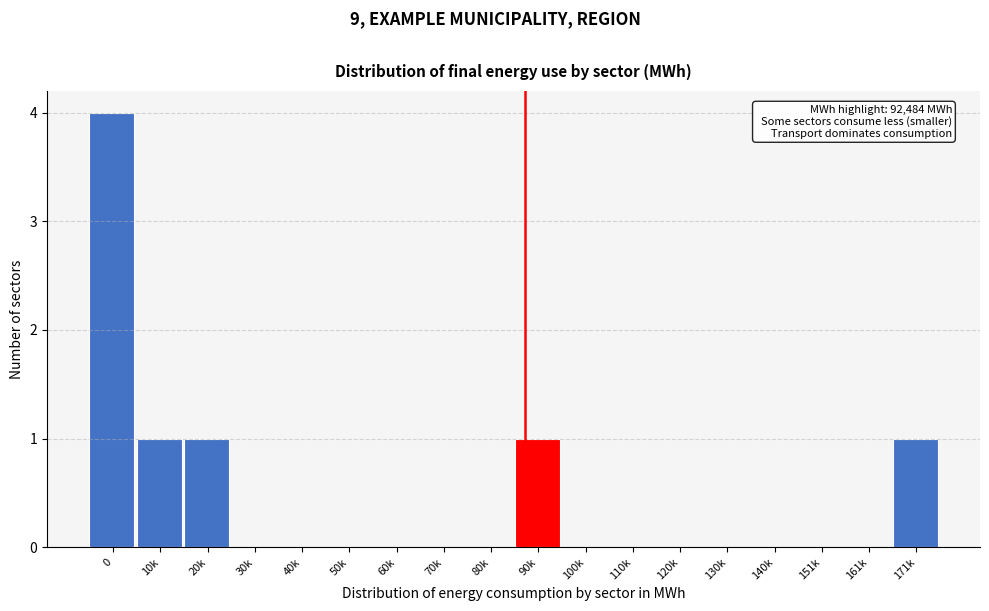

Reading left to right, list all the values displayed in this chart.

0=4	10k=1	20k=1	30k=0	40k=0	50k=0	60k=0	70k=0	80k=0	90k=1	100k=0	110k=0	120k=0	130k=0	140k=0	151k=0	161k=0	171k=1